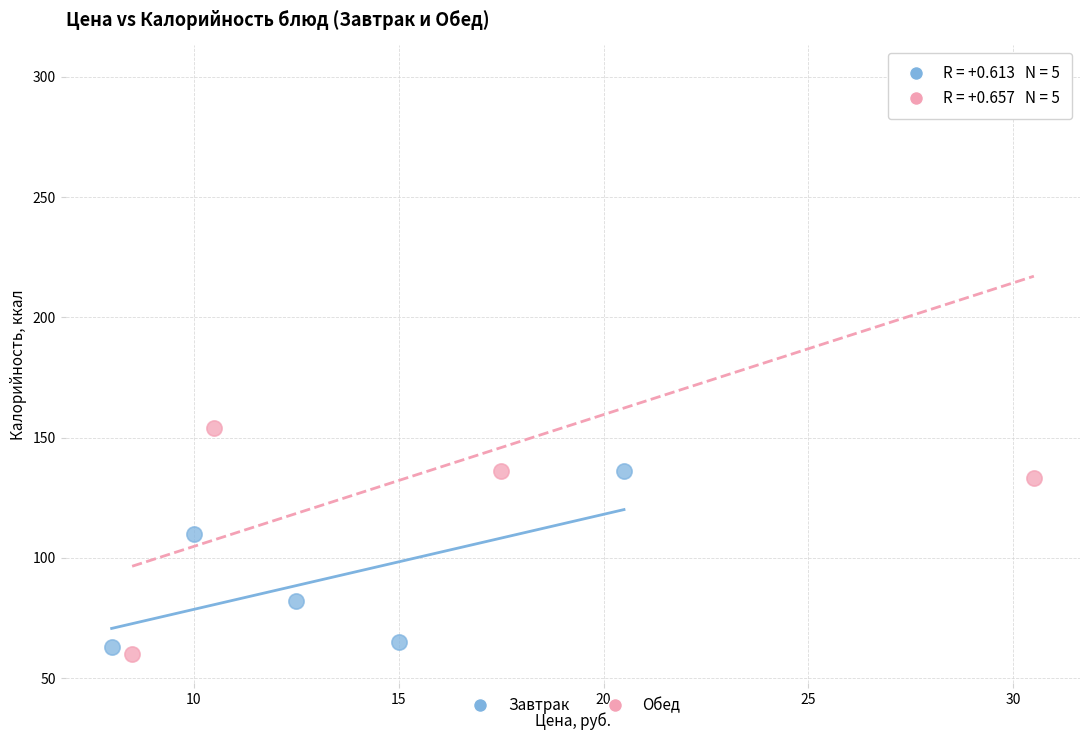

Which series contains the highest Y value?

Обед